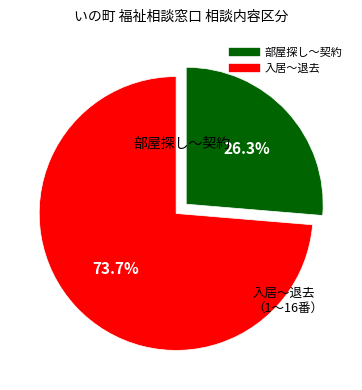

How many segments does this pie chart have?

2